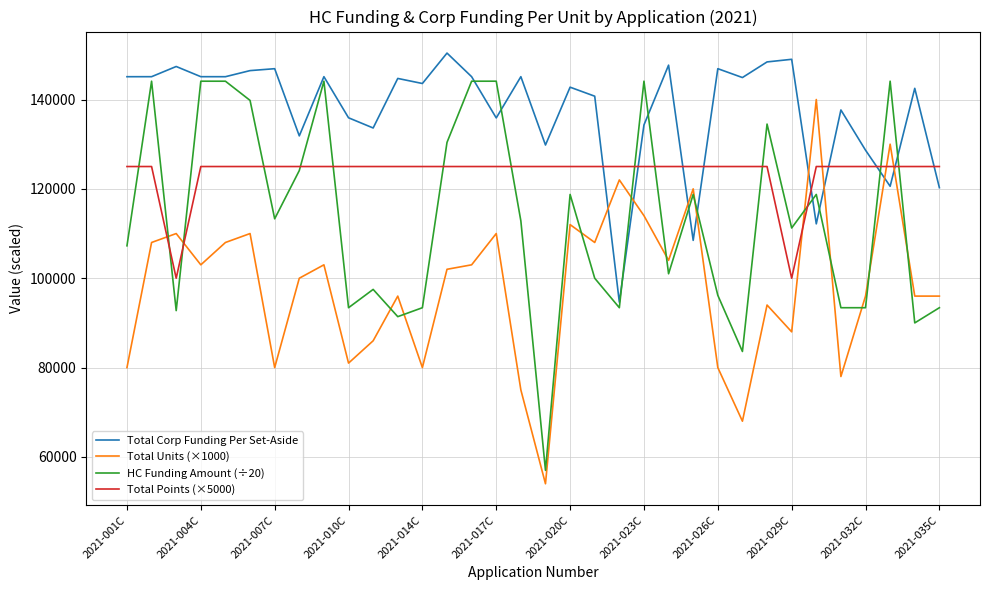

What is the lowest value of the Total Units (×1000) series?

54000.0